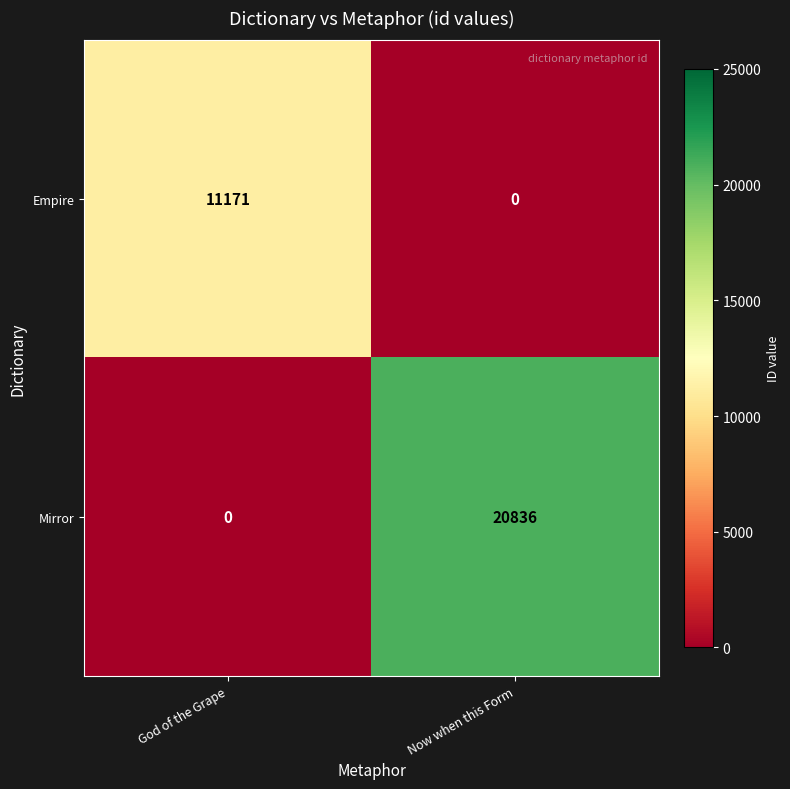

Rank the categories by Mirror value from lowest to highest.

God of the Grape, Now when this Form